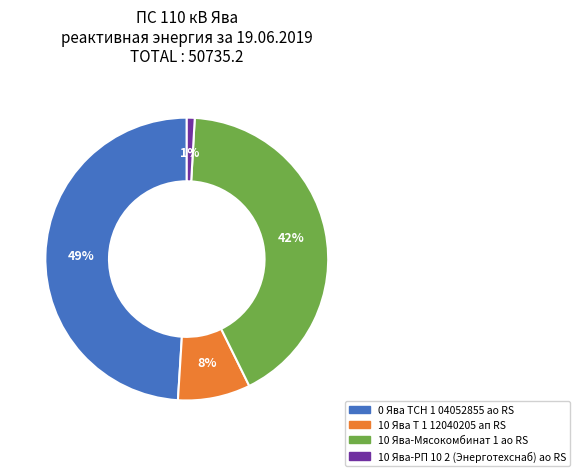

How many segments does this pie chart have?

4